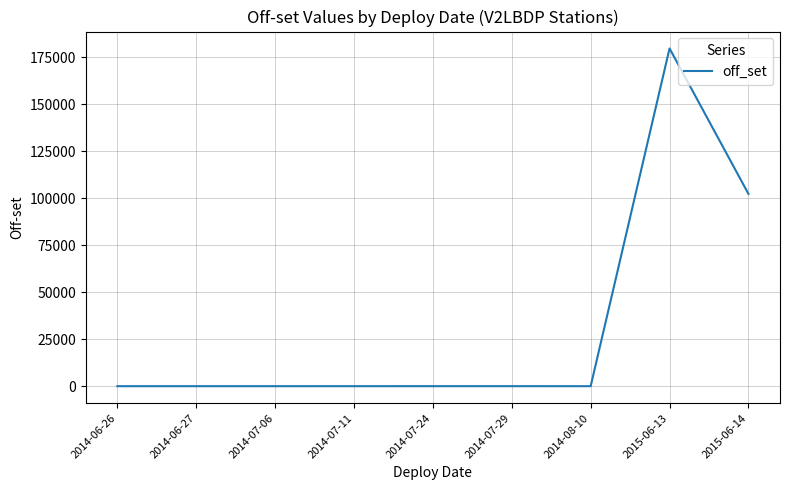

At which category does the chart reach its peak across all series?

2015-06-13